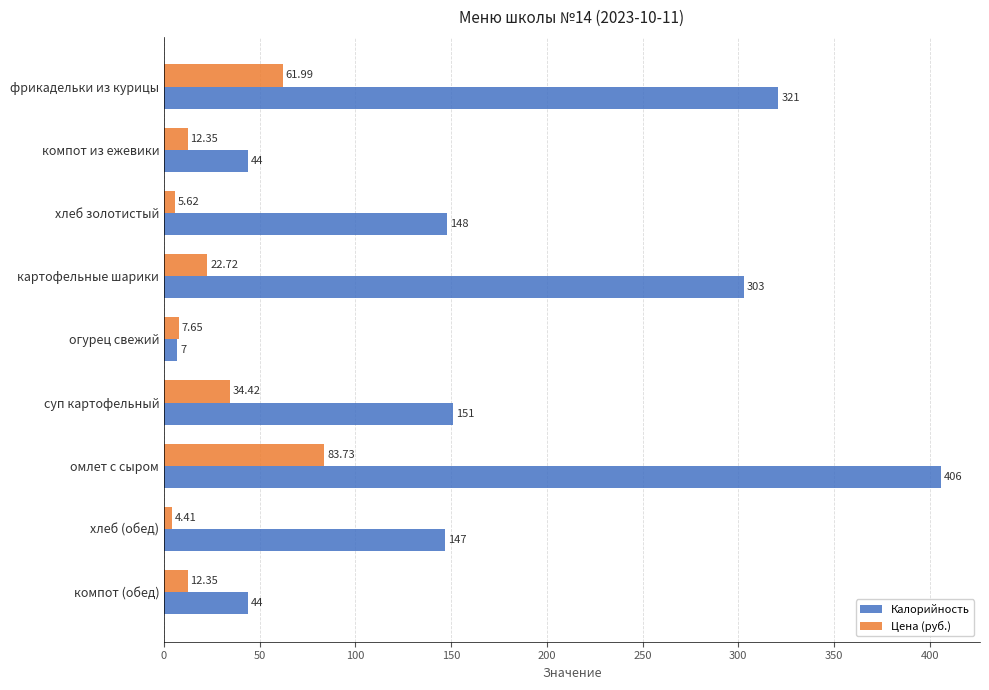

How many values in the Цена (руб.) series are below 12?

3